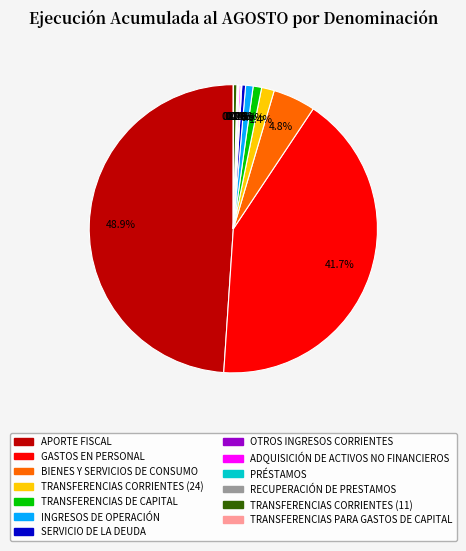

Does BIENES Y SERVICIOS DE CONSUMO represent more than half of the total?

No